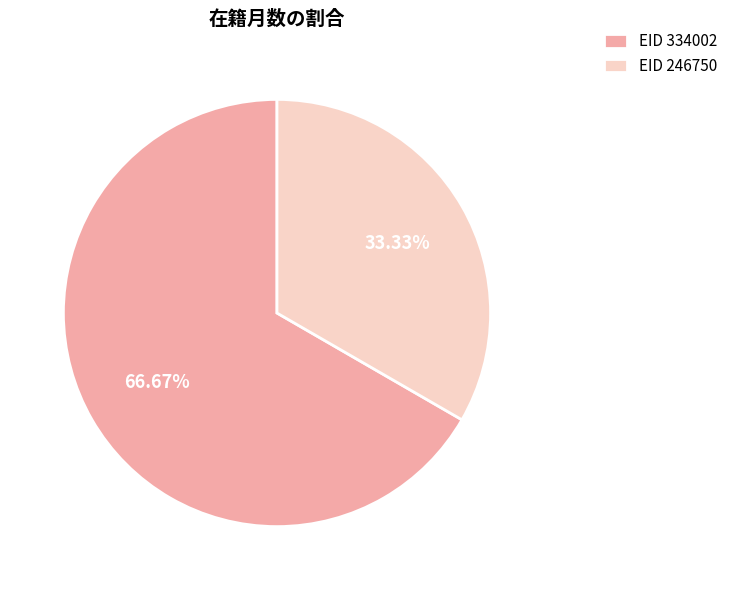

Do EID 334002 and EID 246750 together represent more than half of the pie?

Yes